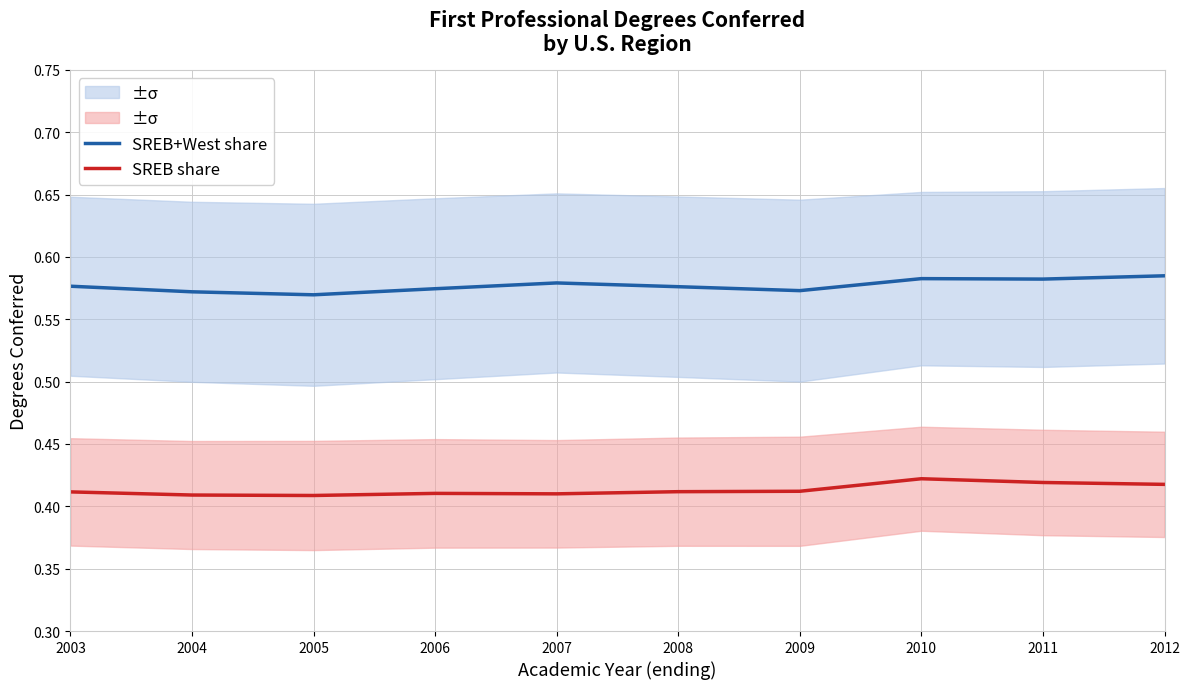

At which label is SREB+West share closest to 0?

2005